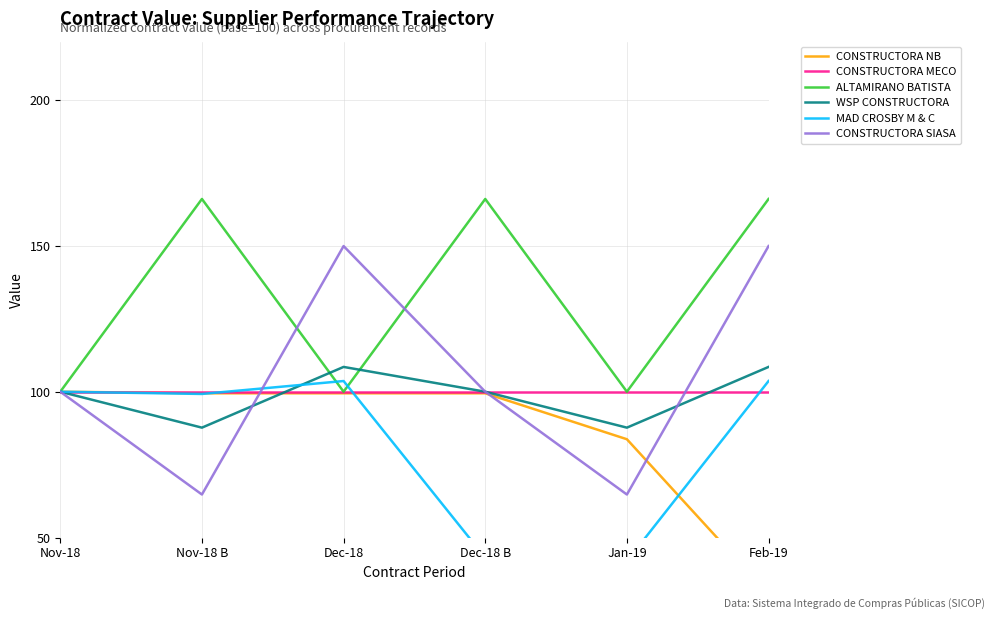

Where does the CONSTRUCTORA SIASA series first go above 100?

Dec-18